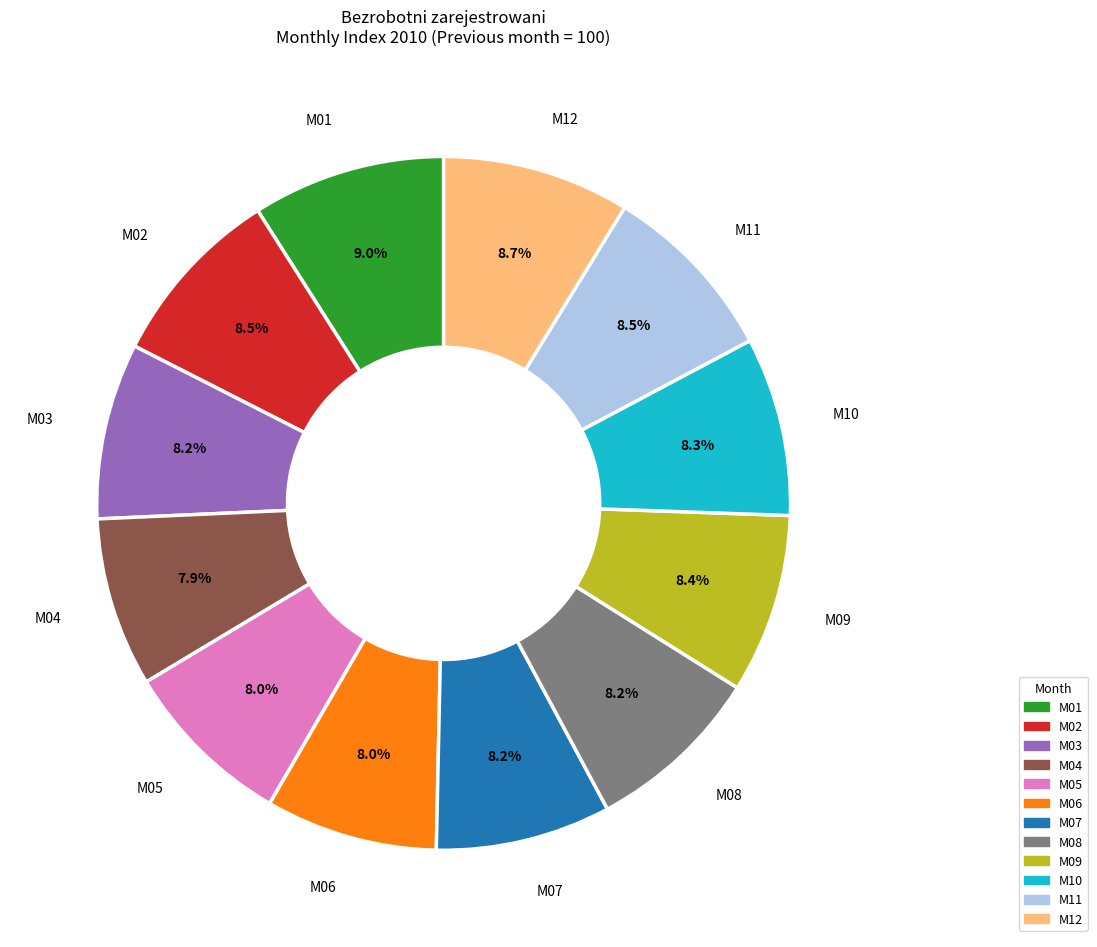

How many segments does this pie chart have?

12